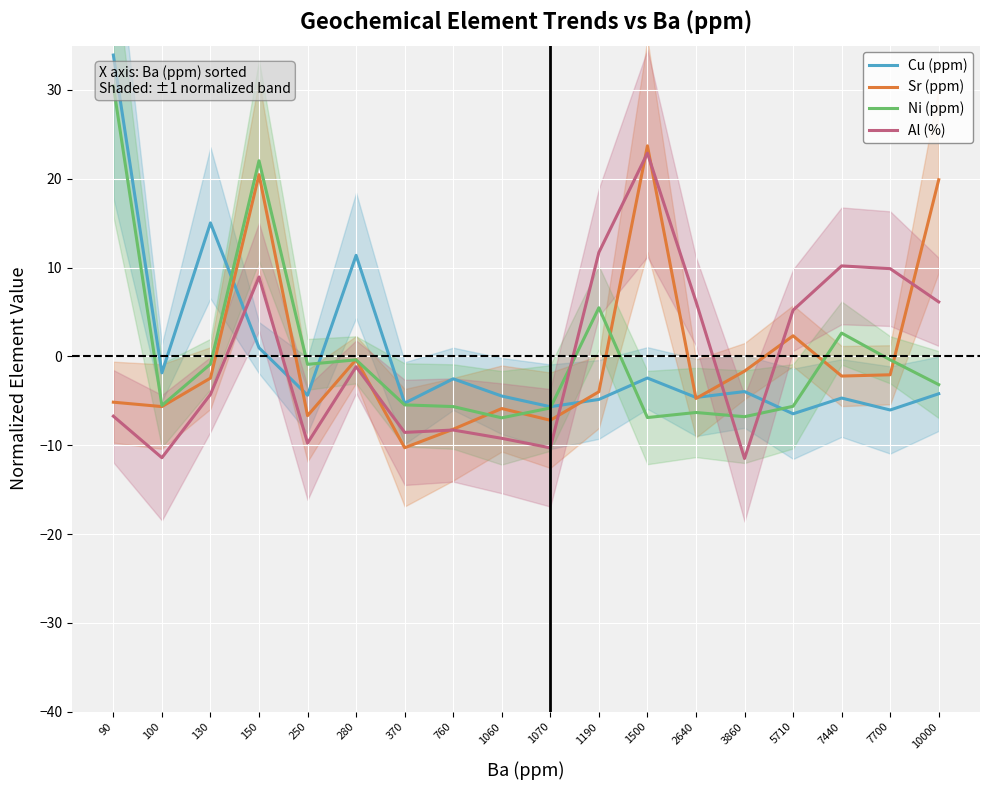

How many lines are shown in the chart?

4